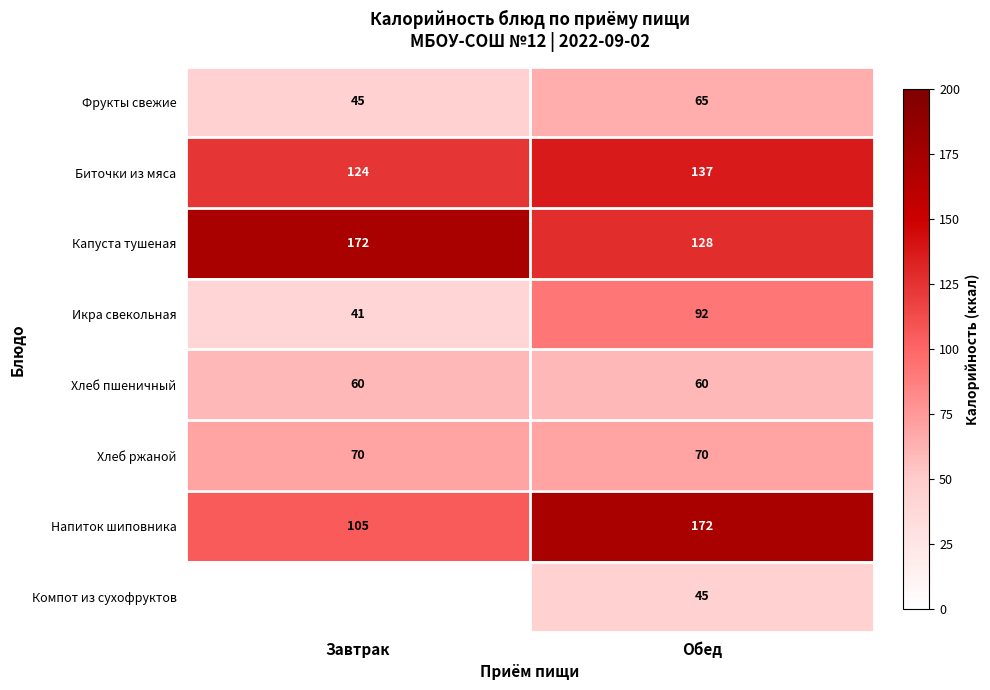

What is the sum of the Биточки из мяса values at Завтрак and Обед?

261